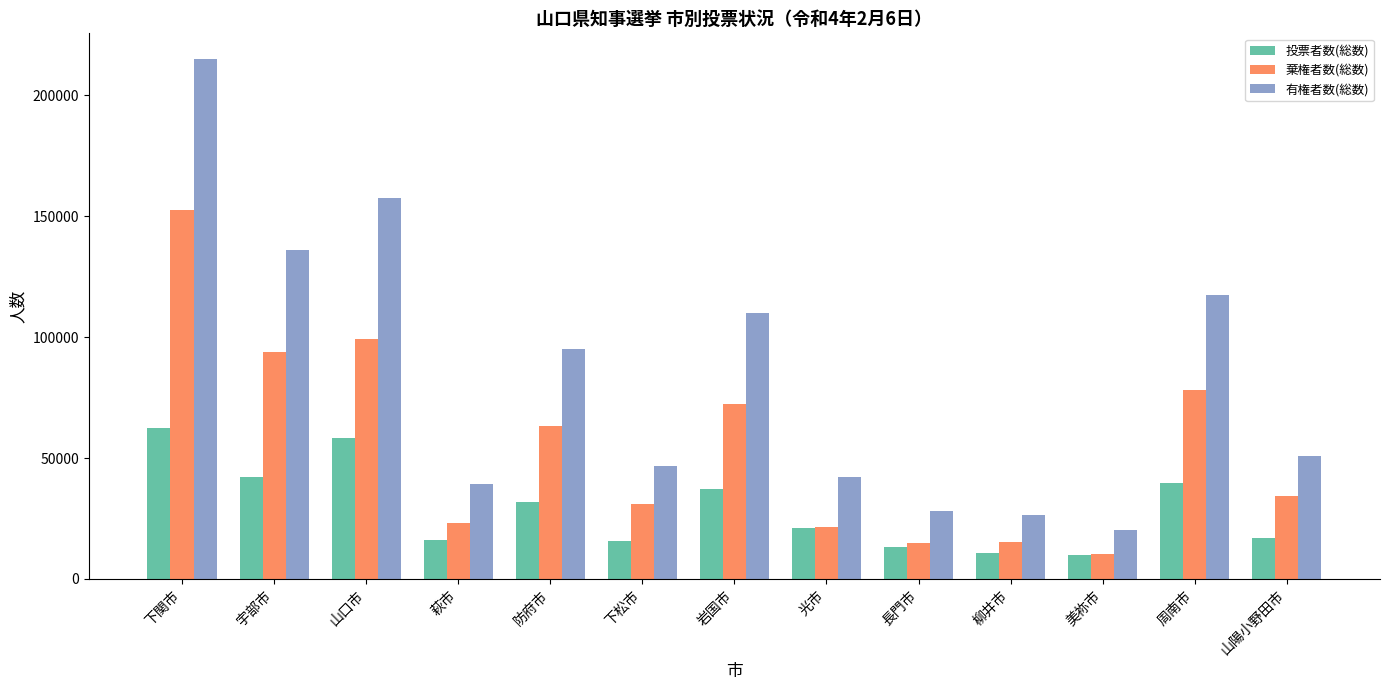

True or false: 棄権者数(総数) has a value of 152394 at 下関市.

True